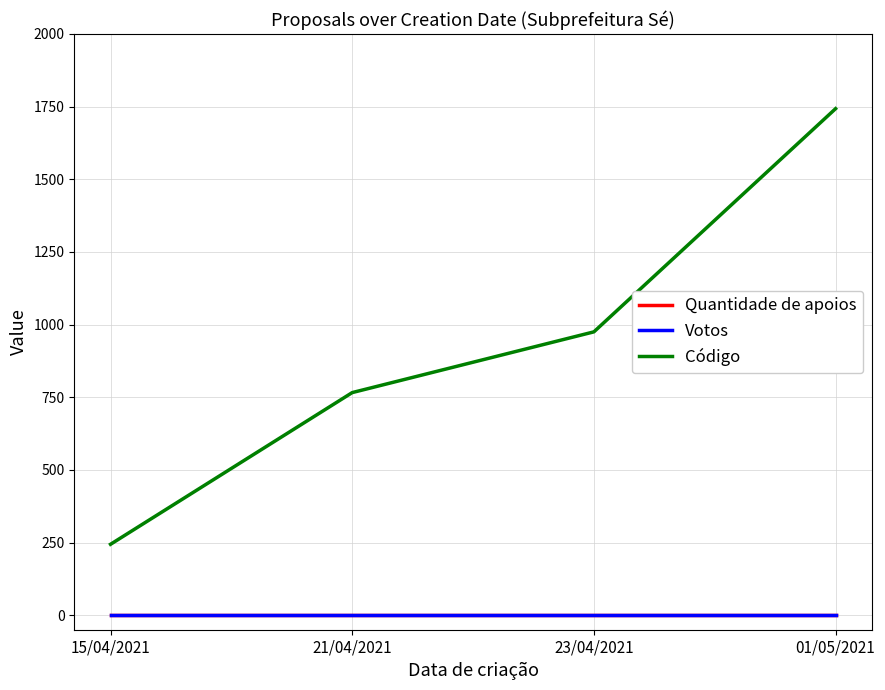

Does the chart have visible grid lines?

Yes